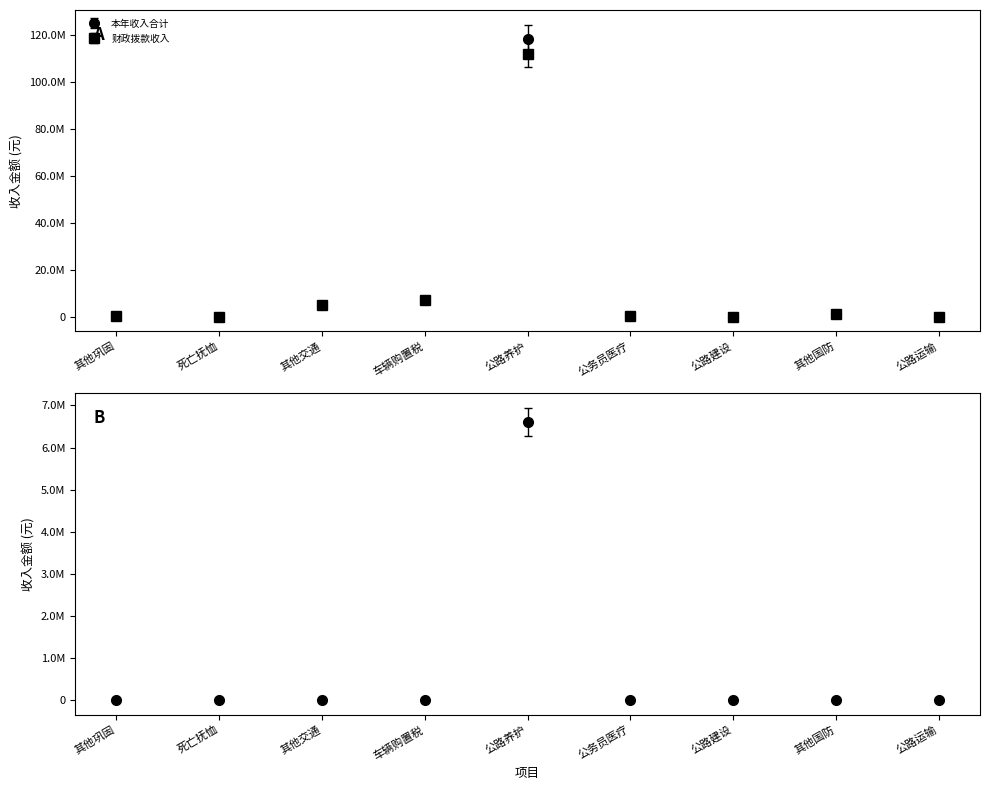

List the labels in order of 本年收入合计 value, largest first.

公路养护, 车辆购置税, 其他交通, 其他国防, 公务员医疗, 其他巩固, 死亡抚恤, 公路运输, 公路建设